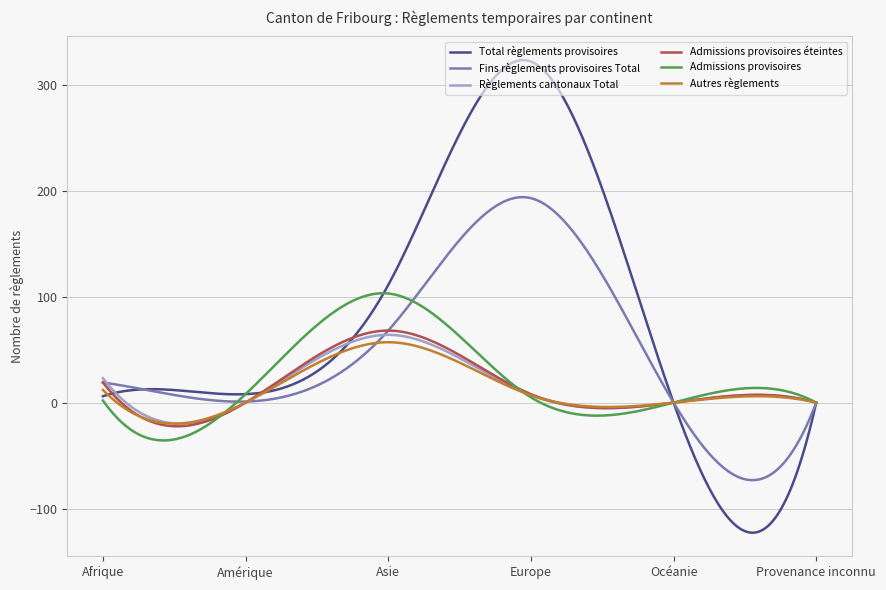

Which series has the largest range (max minus min)?

Total règlements provisoires